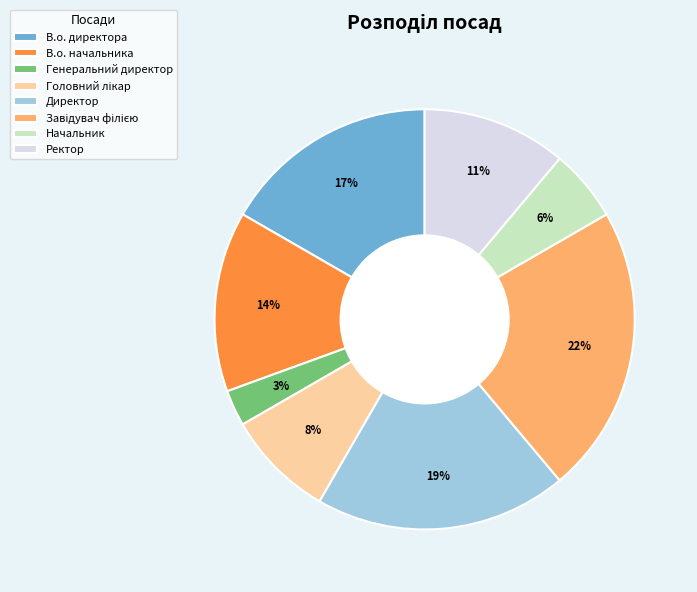

Which slice is the smallest?

Генеральний директор